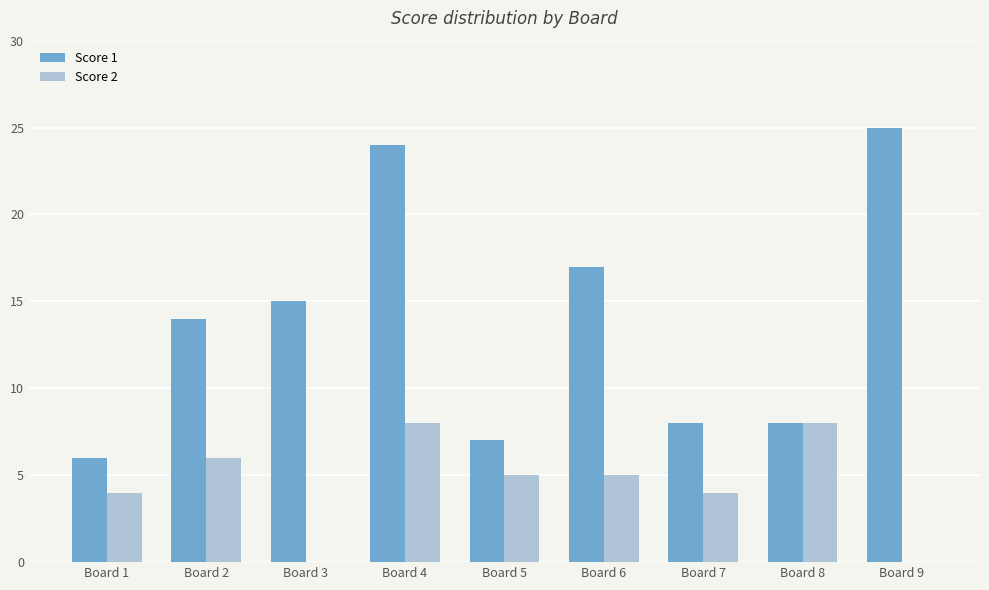

How many series are shown in this chart?

2